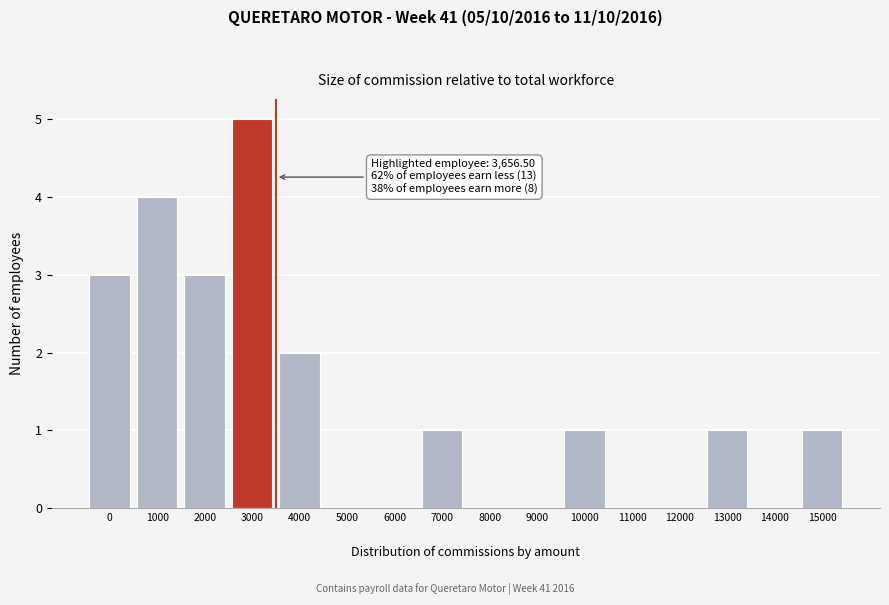

What is the sum of all values?

21